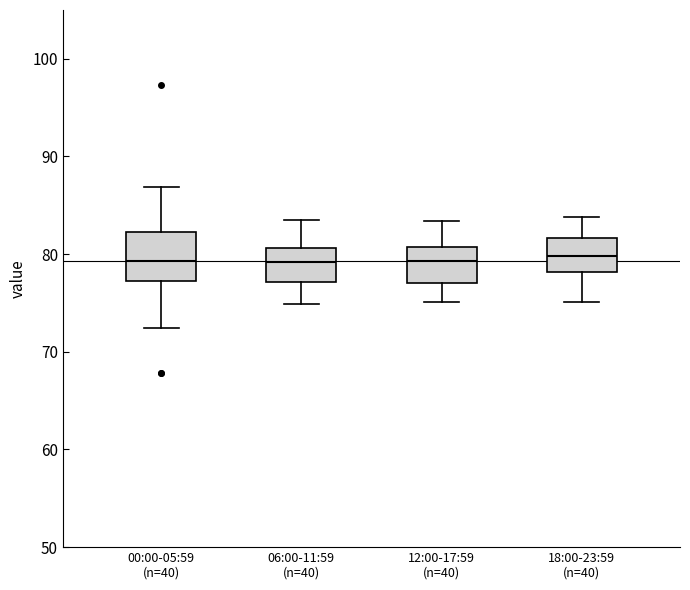

Reading left to right, transcribe this box plot: for each box, give where its median line is, the range the box spans, and where its two whiskers end, as read against the y-axis. The values are not printed on the chart, so give them approximately, as read against the axis.

00:00-05:59 (n=40): median 79, box 77 to 82, whiskers 72 to 87
06:00-11:59 (n=40): median 79, box 77 to 81, whiskers 75 to 84
12:00-17:59 (n=40): median 79, box 77 to 81, whiskers 75 to 83
18:00-23:59 (n=40): median 80, box 78 to 82, whiskers 75 to 84